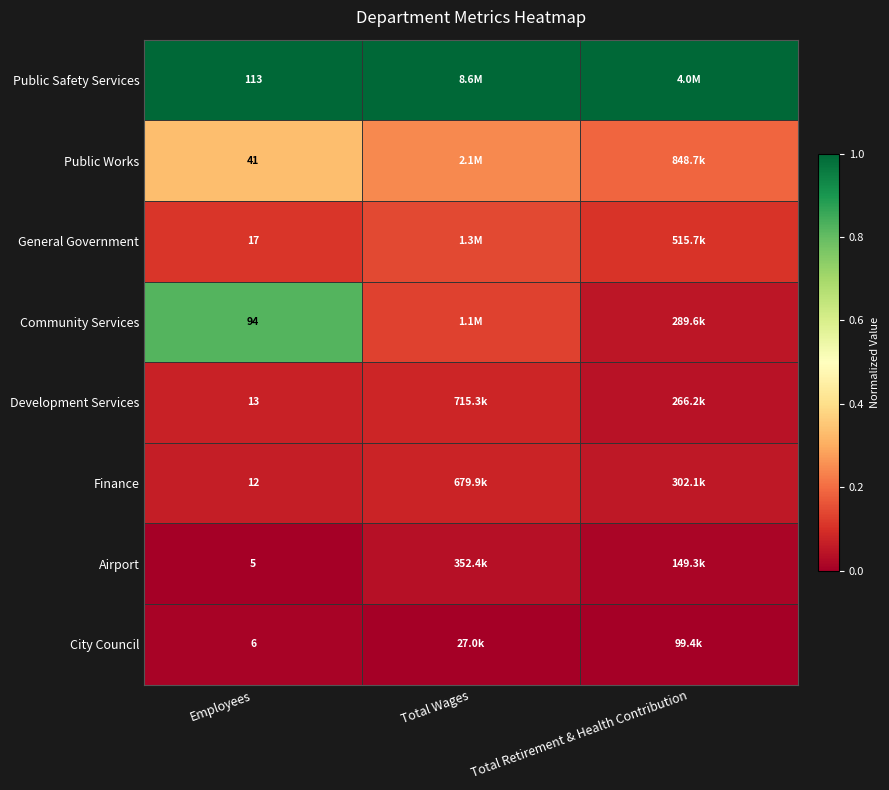

Rank the series at Employees from lowest to highest value.

Airport, City Council, Finance, Development Services, General Government, Public Works, Community Services, Public Safety Services